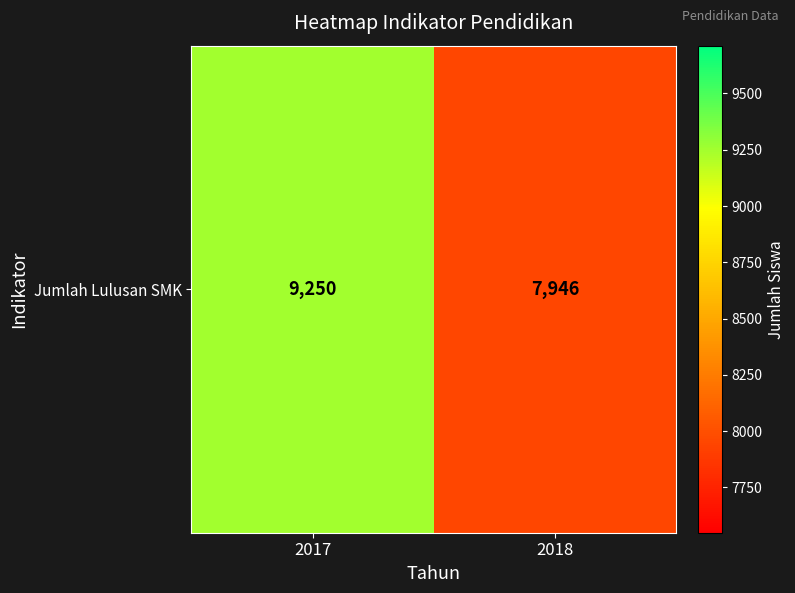

True or false: the data shows 12683 at 2018.

False